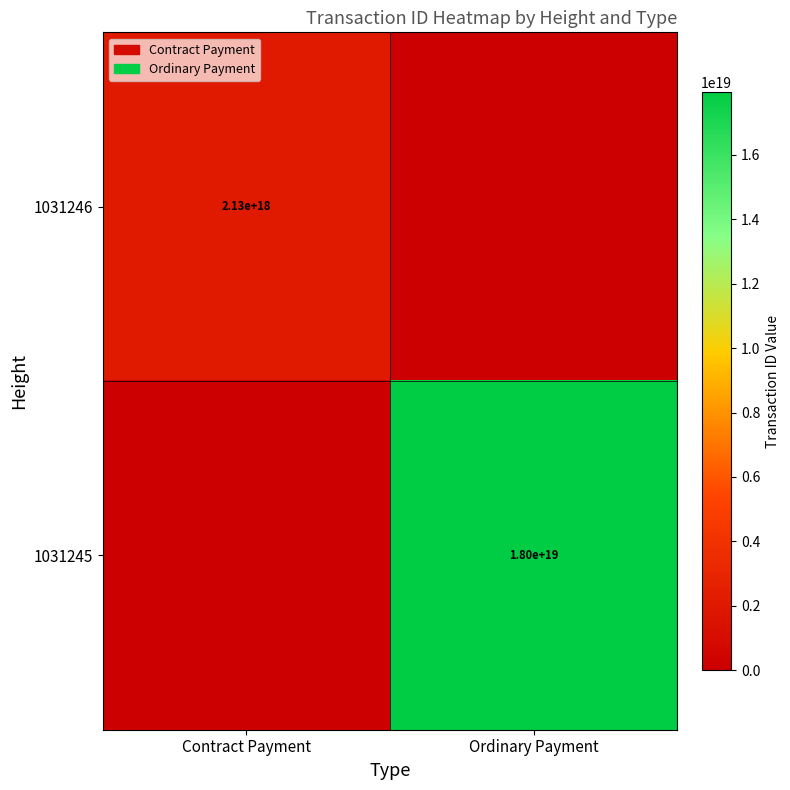

The value of 1031245 at Ordinary Payment is 18000000000000000000. True or false?

True